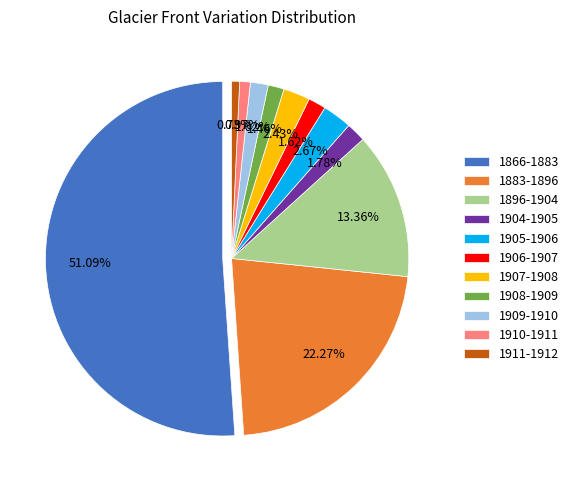

Which category has the biggest portion of the pie?

1866-1883